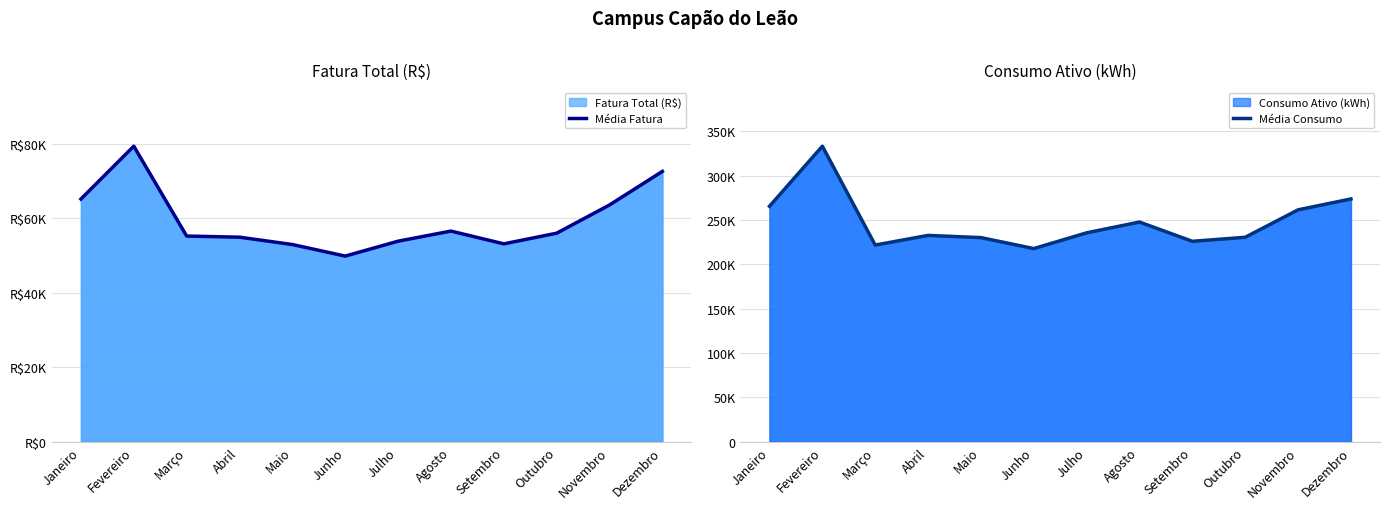

Rank the series at Junho from lowest to highest value.

Média Fatura, Média Consumo